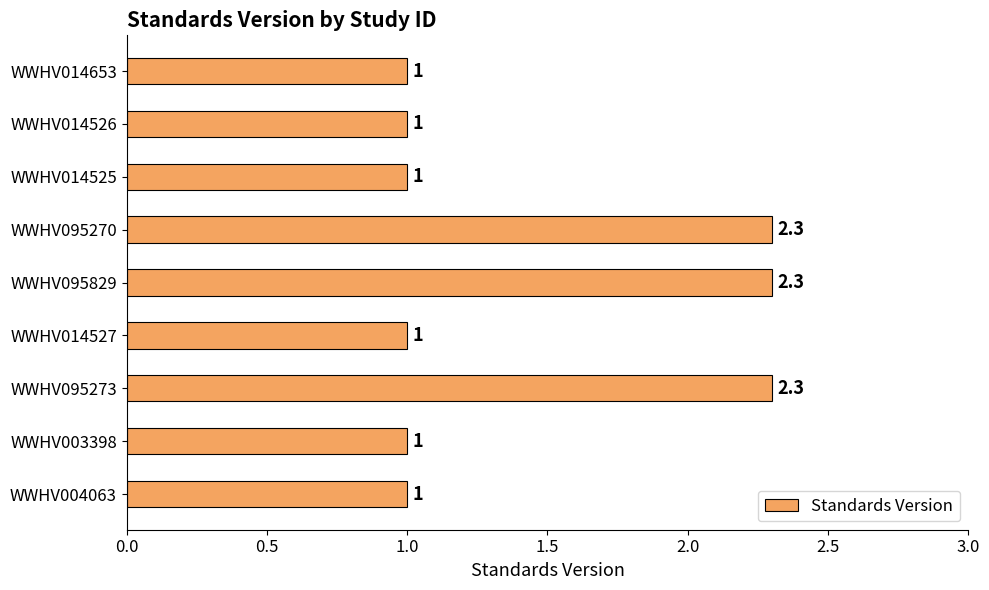

Which has a higher value, WWHV095270 or WWHV004063?

WWHV095270